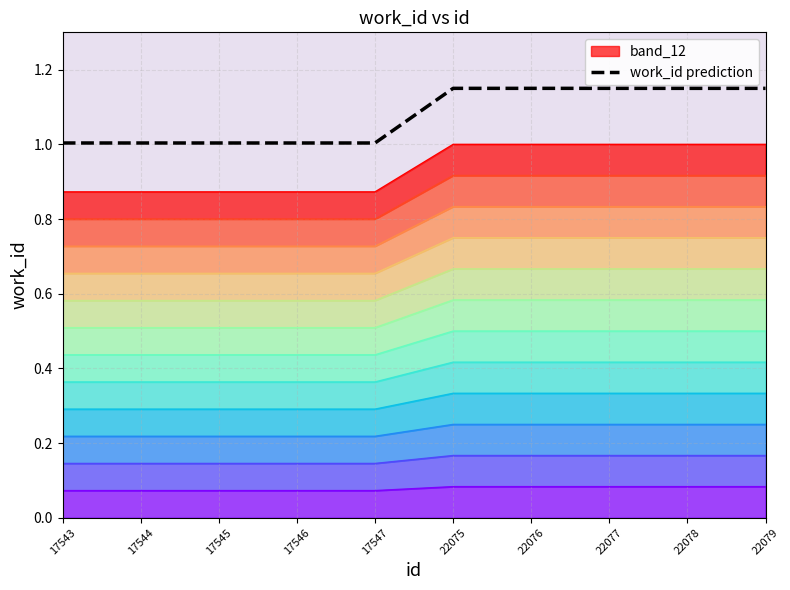

Reading left to right, what are all the values shown in this chart?

1.0	1.0	1.0	1.0	1.0	1.1	1.1	1.1	1.1	1.1